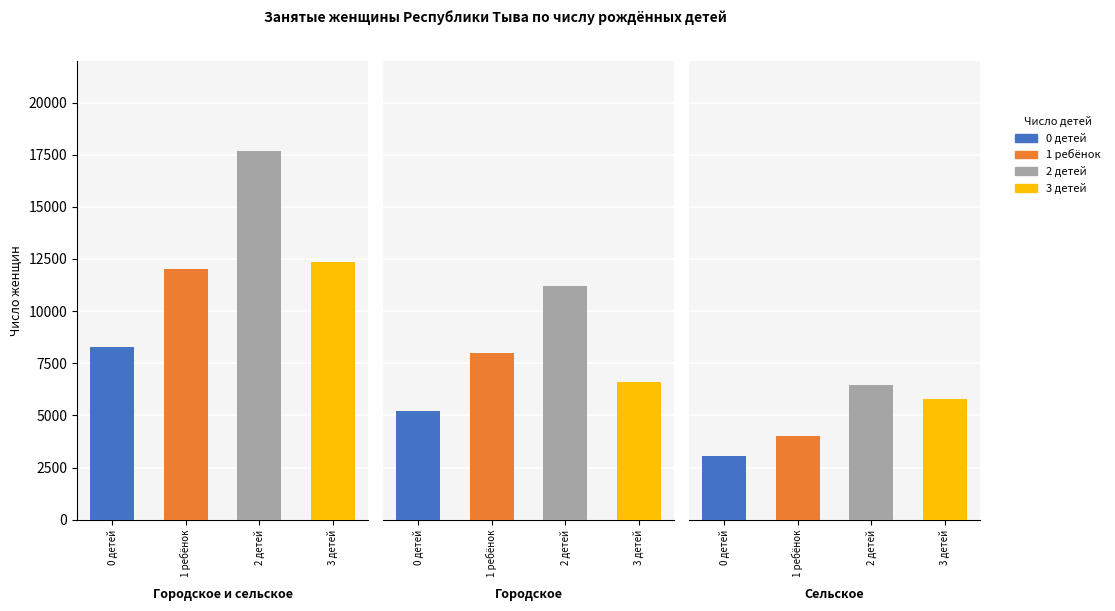

What is the difference between the highest and lowest values at Сельское?

3377